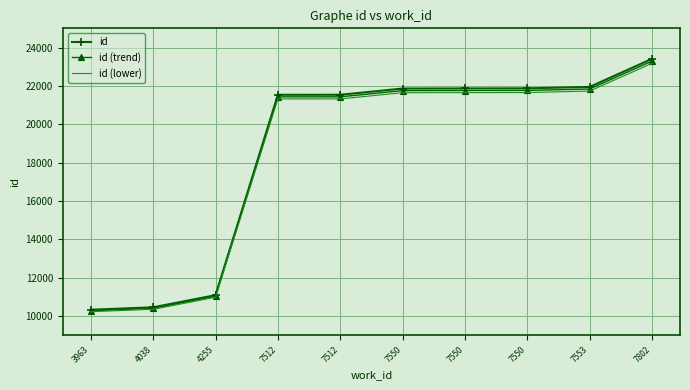

What are all the series names shown in the legend?

id, id (trend), id (lower)